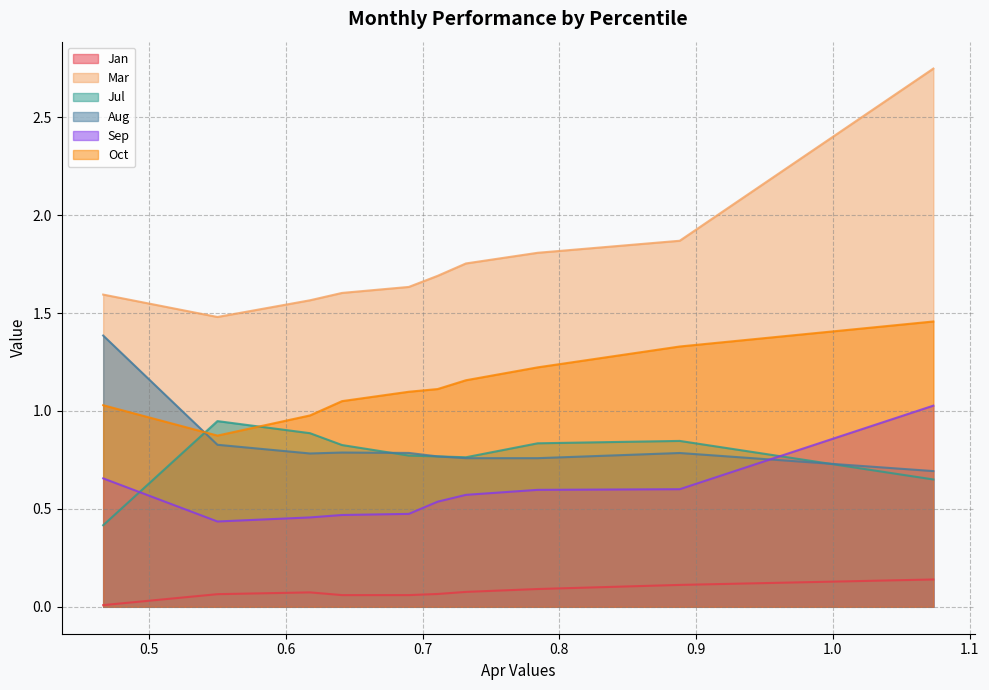

Reading right to left, extract all data points from this chart.

Jan: 0.1	0.1	0.1	0.1	0.1	0.1	0.1	0.1	0.1	0.0
Mar: 2.7	1.9	1.8	1.8	1.7	1.6	1.6	1.6	1.5	1.6
Jul: 0.7	0.8	0.8	0.8	0.8	0.8	0.8	0.9	0.9	0.4
Aug: 0.7	0.8	0.8	0.8	0.8	0.8	0.8	0.8	0.8	1.4
Sep: 1.0	0.6	0.6	0.6	0.5	0.5	0.5	0.5	0.4	0.7
Oct: 1.5	1.3	1.2	1.2	1.1	1.1	1.1	1.0	0.9	1.0